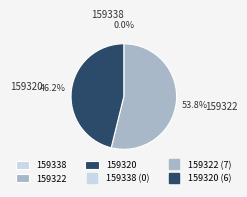

Rank the categories by value from highest to lowest.

159322, 159320, 159338